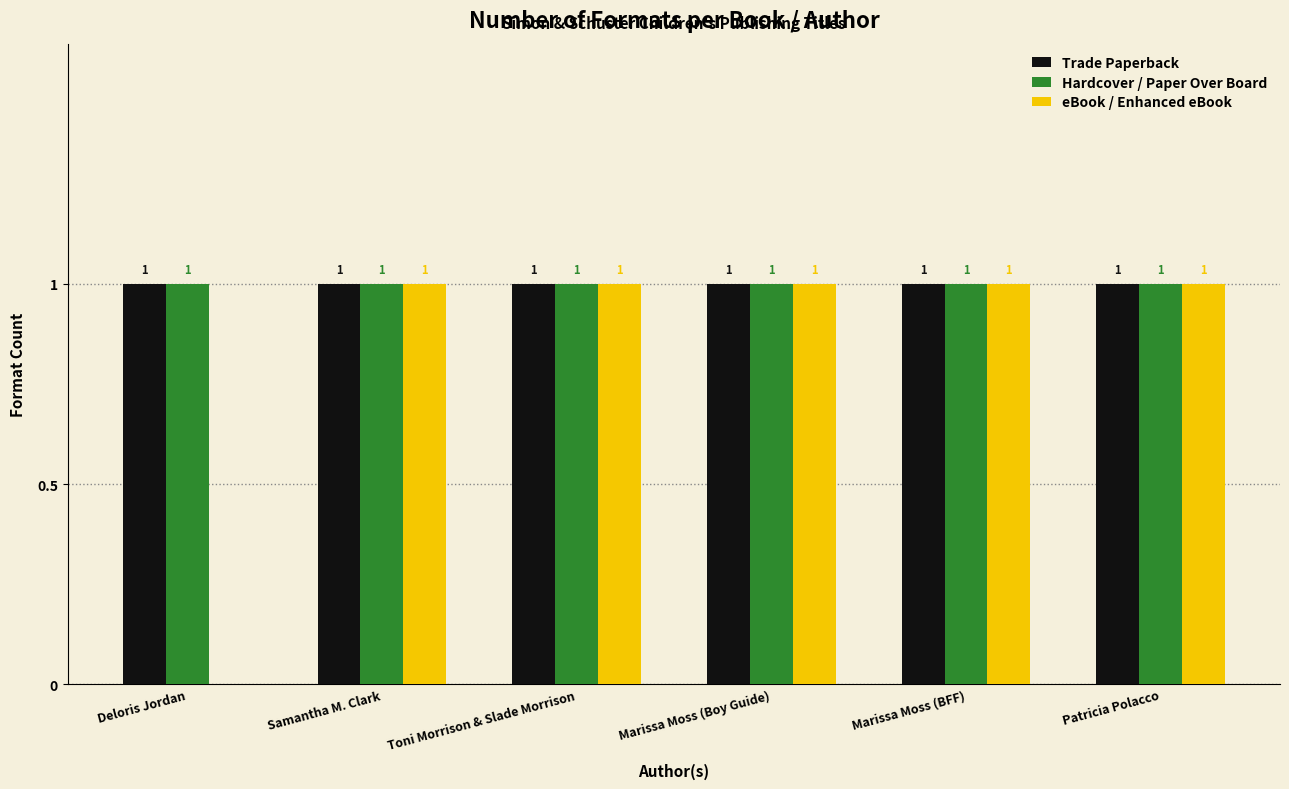

What is the maximum value shown in the chart?

1